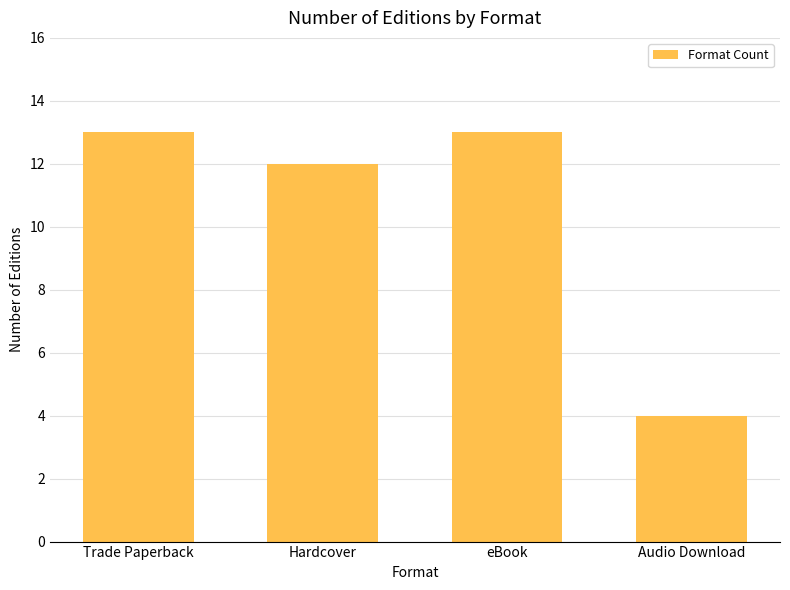

What is the minimum value shown in the chart?

4